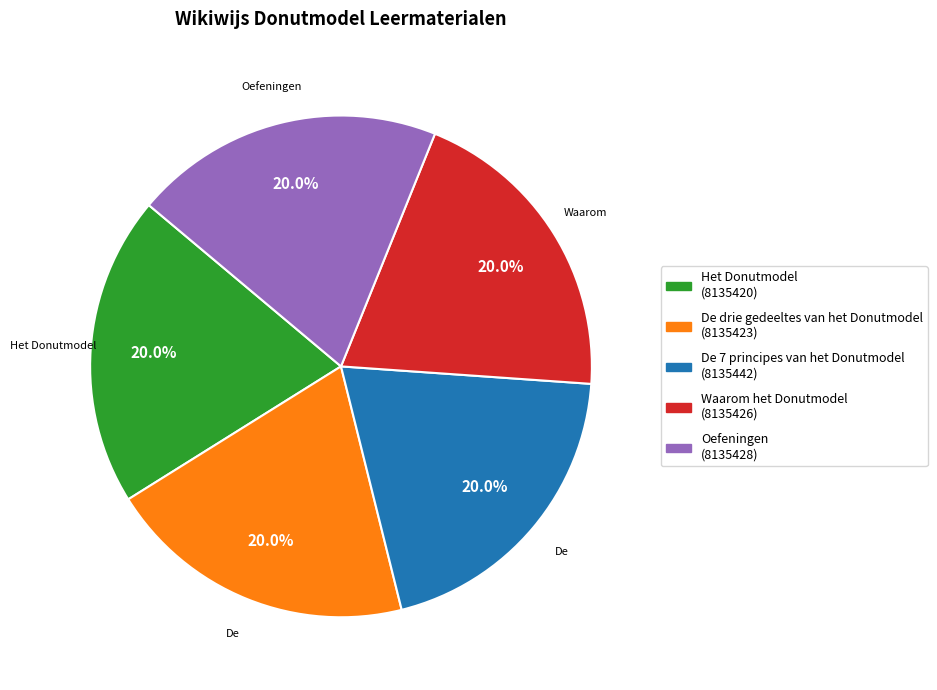

Does any single category account for the majority?

No